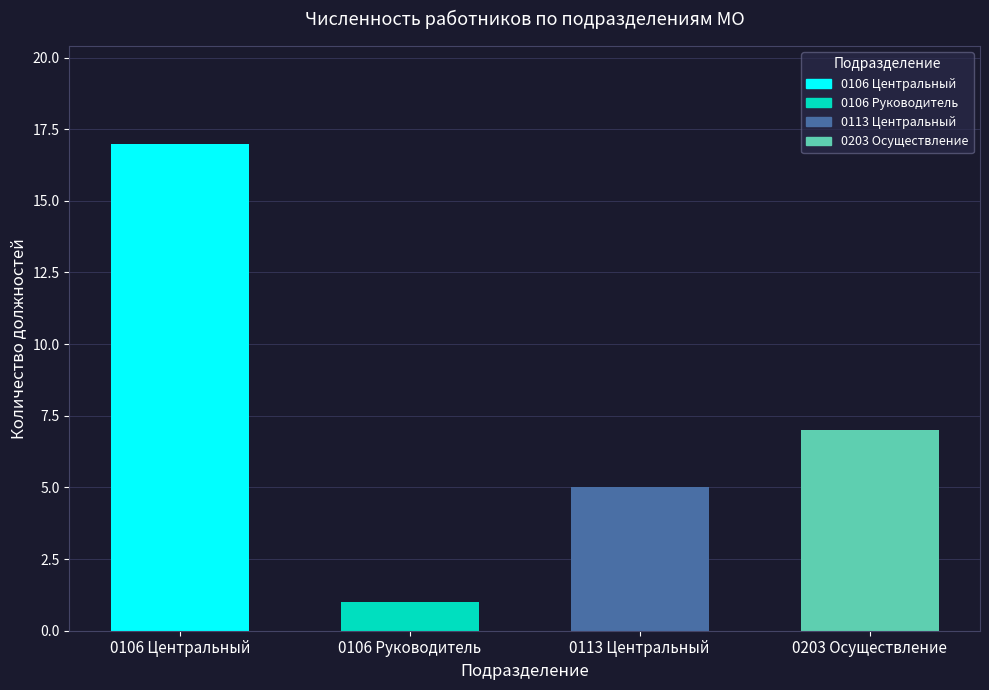

At how many categories does at least one series exceed 9?

1